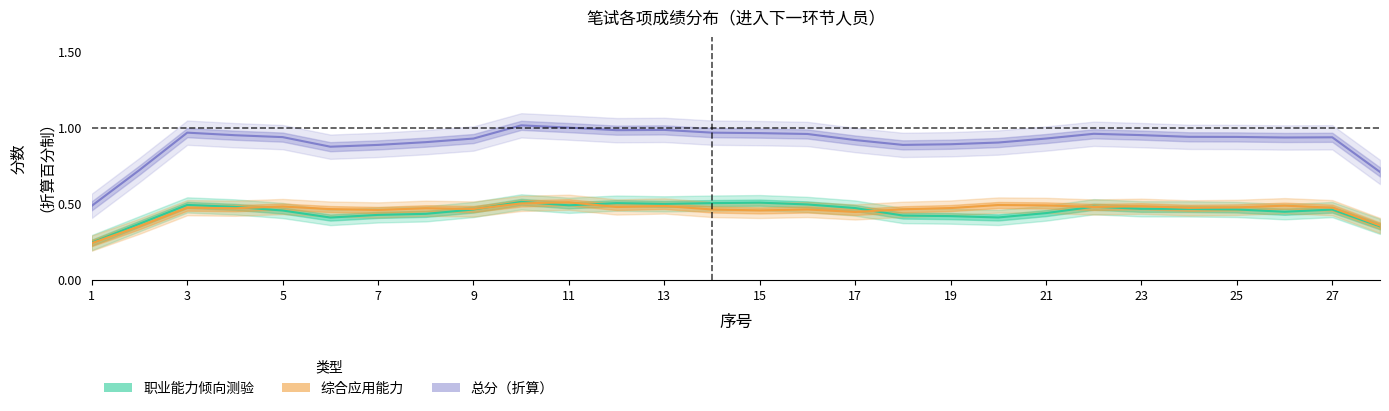

What are all the series names shown in the legend?

职业能力倾向测验, 综合应用能力, 总分（折算）